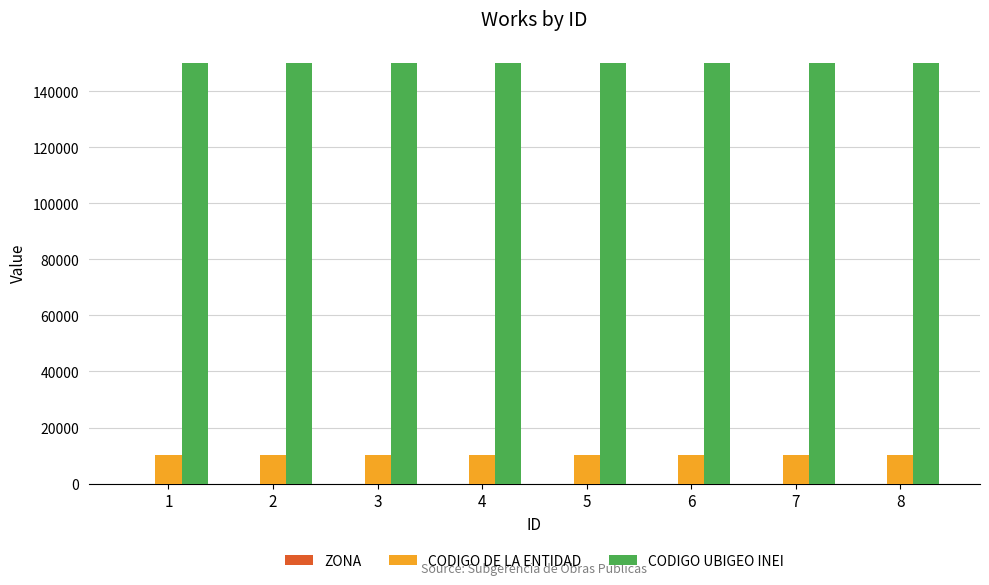

Which series has the largest total across all categories?

CODIGO UBIGEO INEI